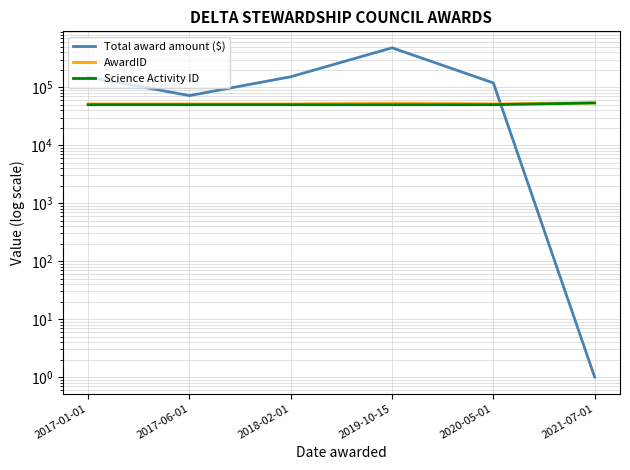

True or false: AwardID and Total award amount ($) cross at least once.

True